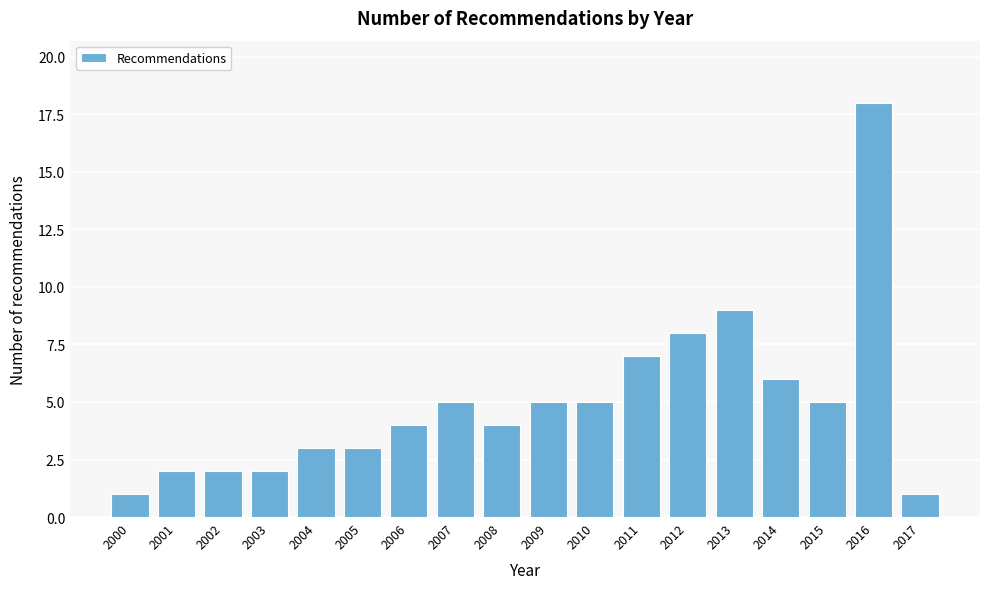

Reading left to right, what are all the values shown in this chart?

2000=1	2001=2	2002=2	2003=2	2004=3	2005=3	2006=4	2007=5	2008=4	2009=5	2010=5	2011=7	2012=8	2013=9	2014=6	2015=5	2016=18	2017=1